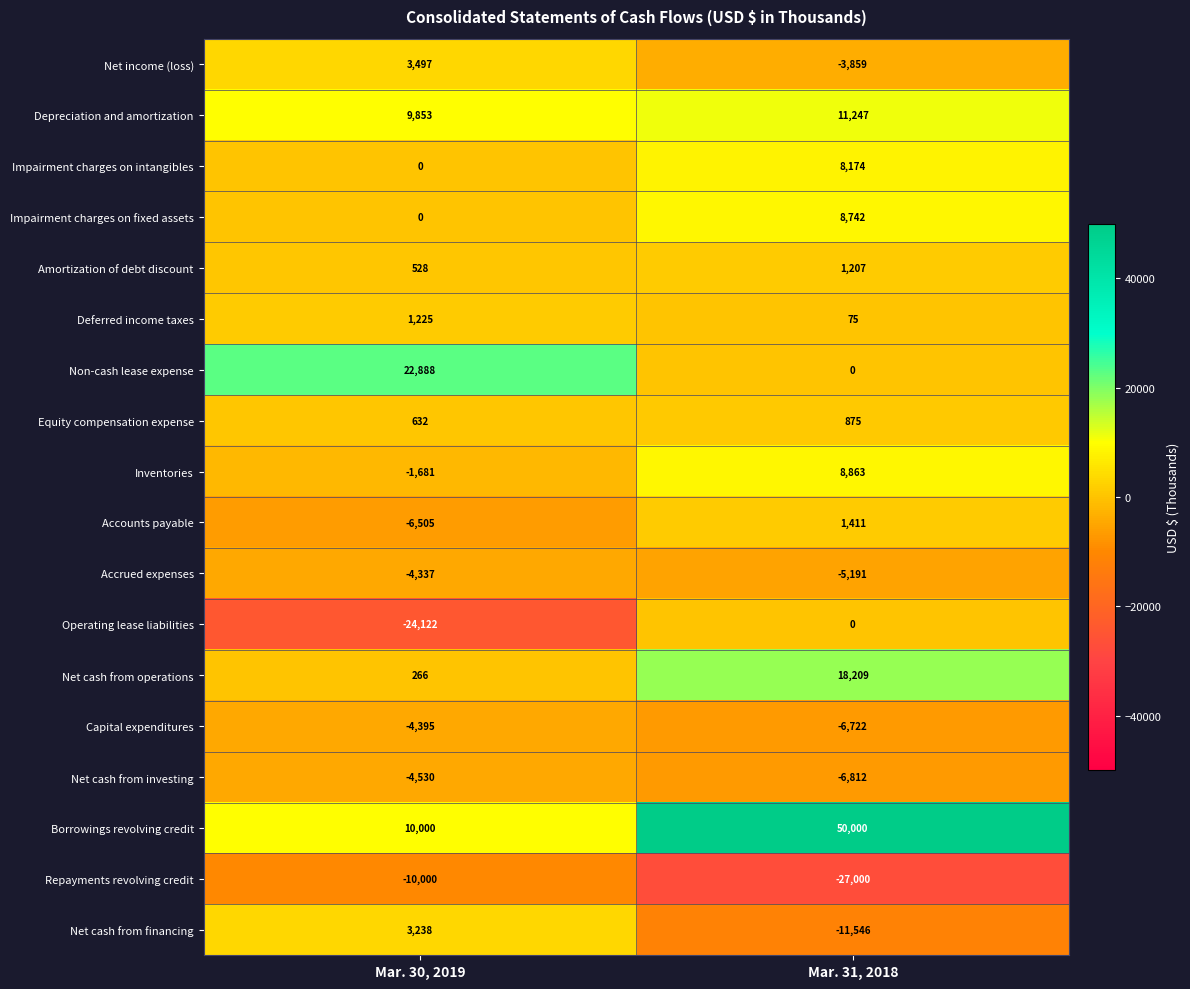

Where is Borrowings revolving credit nearest to the value 30000?

Mar. 30, 2019